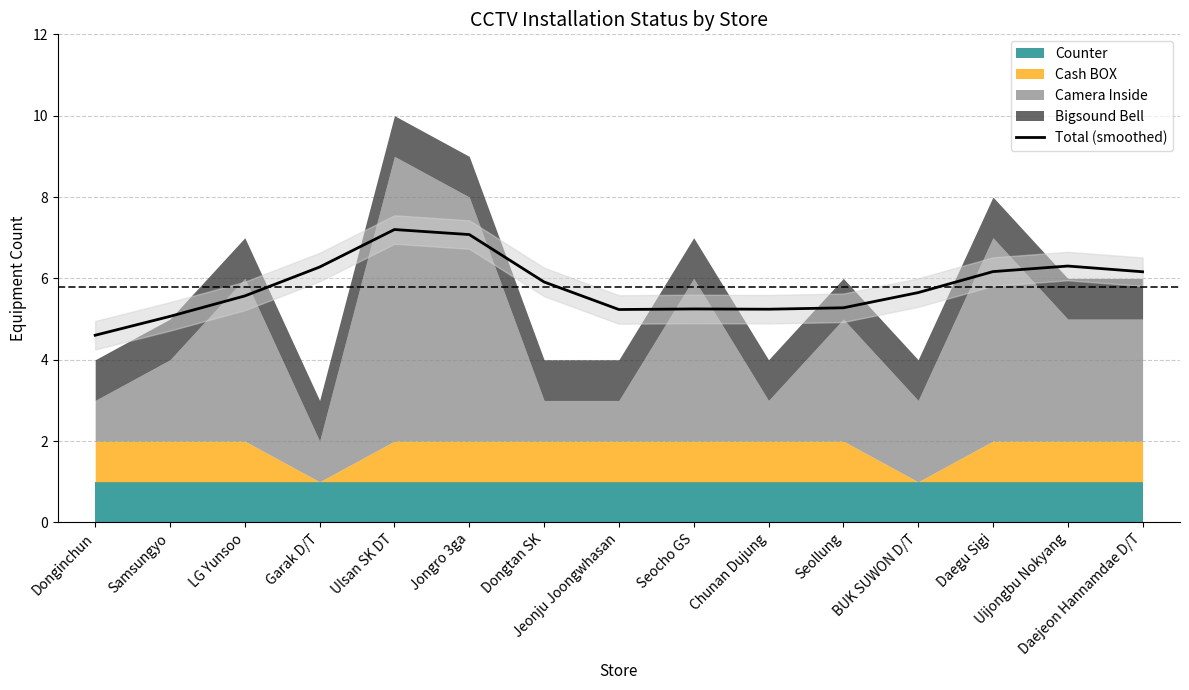

Reading left to right, list all the values displayed in this chart.

4.6	5.1	5.6	6.3	7.2	7.1	5.9	5.2	5.2	5.2	5.3	5.7	6.2	6.3	6.2